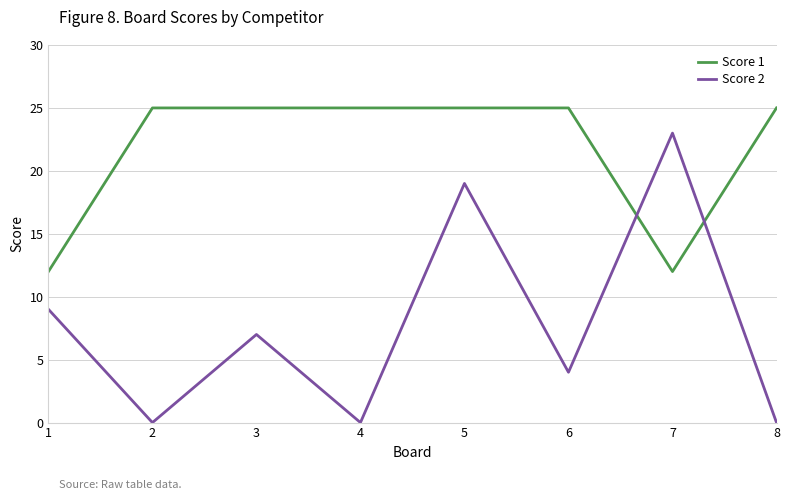

List the series in order of their overall mean, lowest first.

Score 2, Score 1